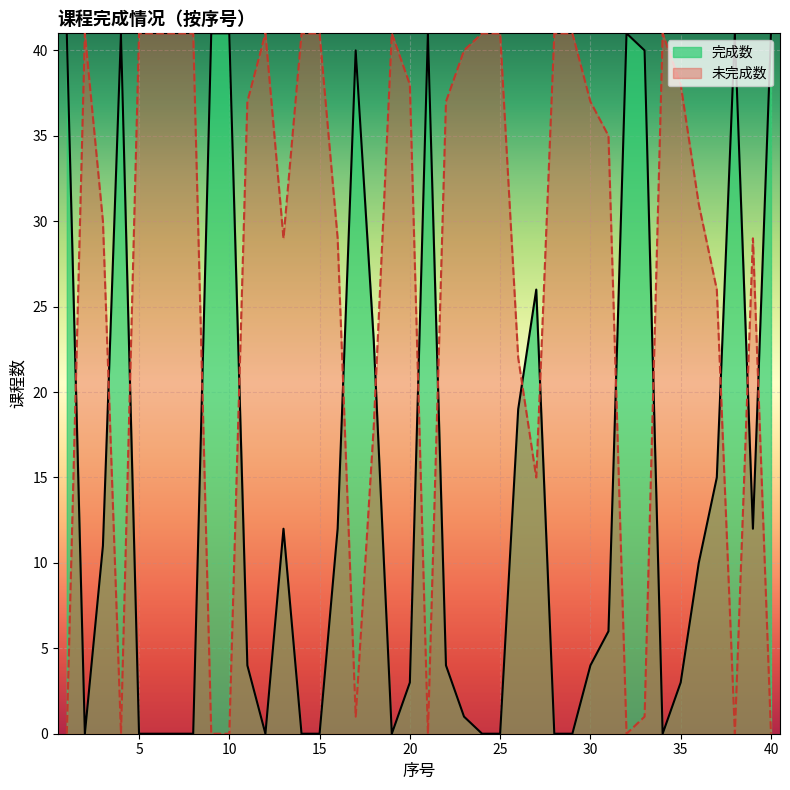

Is it true that 未完成数 equals 49 at 13?

False